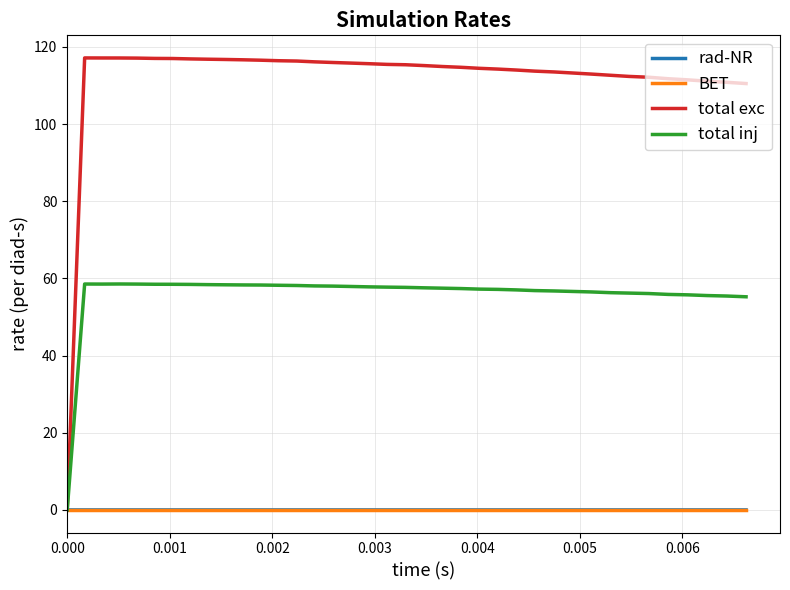

What is the maximum value for total exc?

117.2